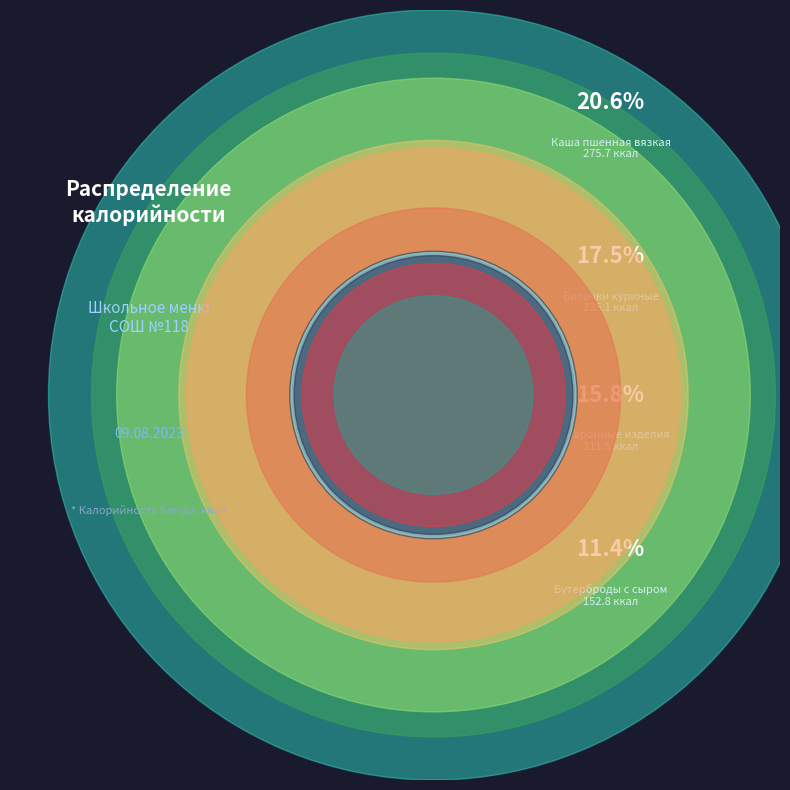

Which slice is the smallest?

Плоды свежие